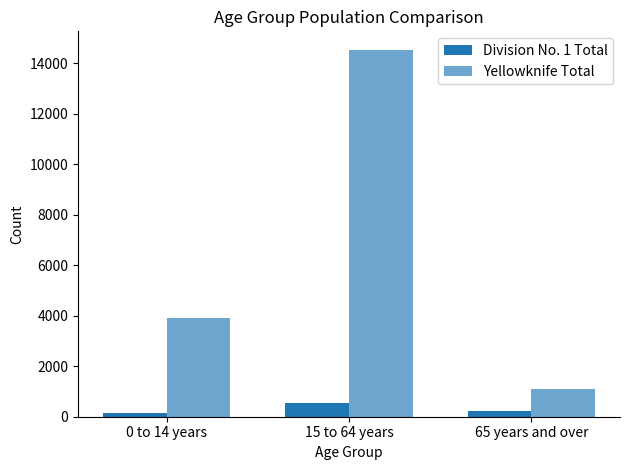

Where does the Yellowknife Total series first go above 3920?

15 to 64 years